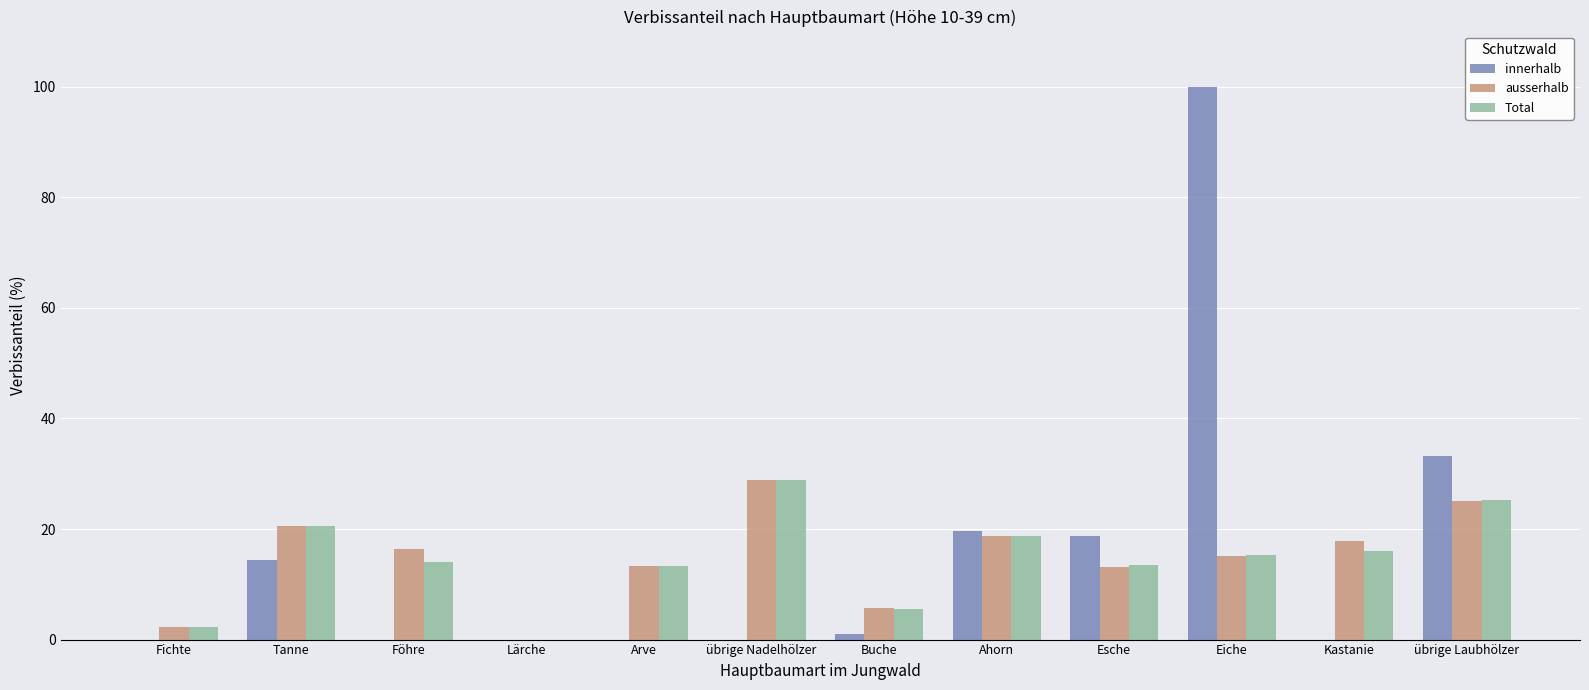

How many categories are shown in the chart?

12